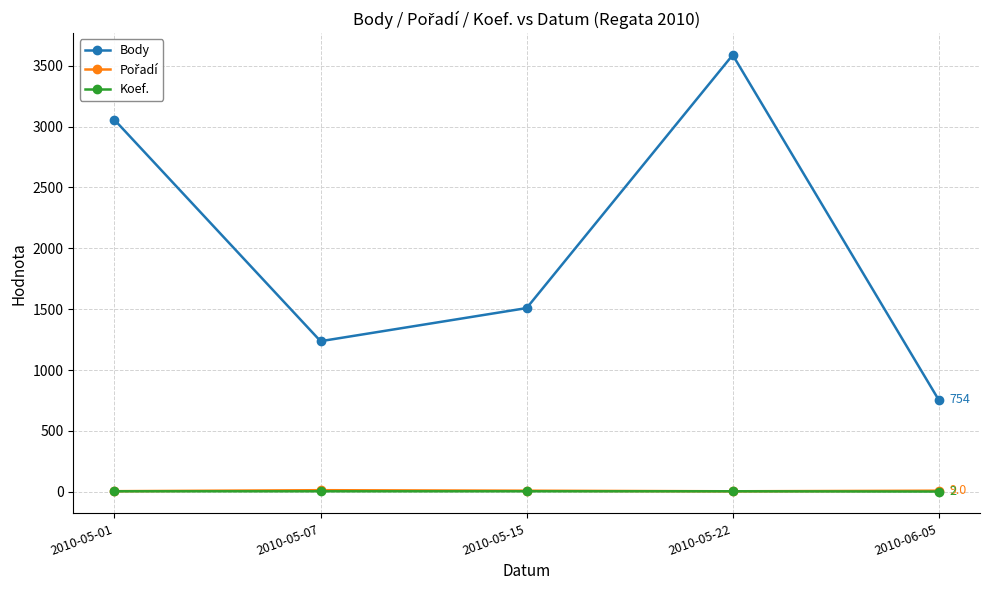

At which category is the sum across all series the highest?

2010-05-22